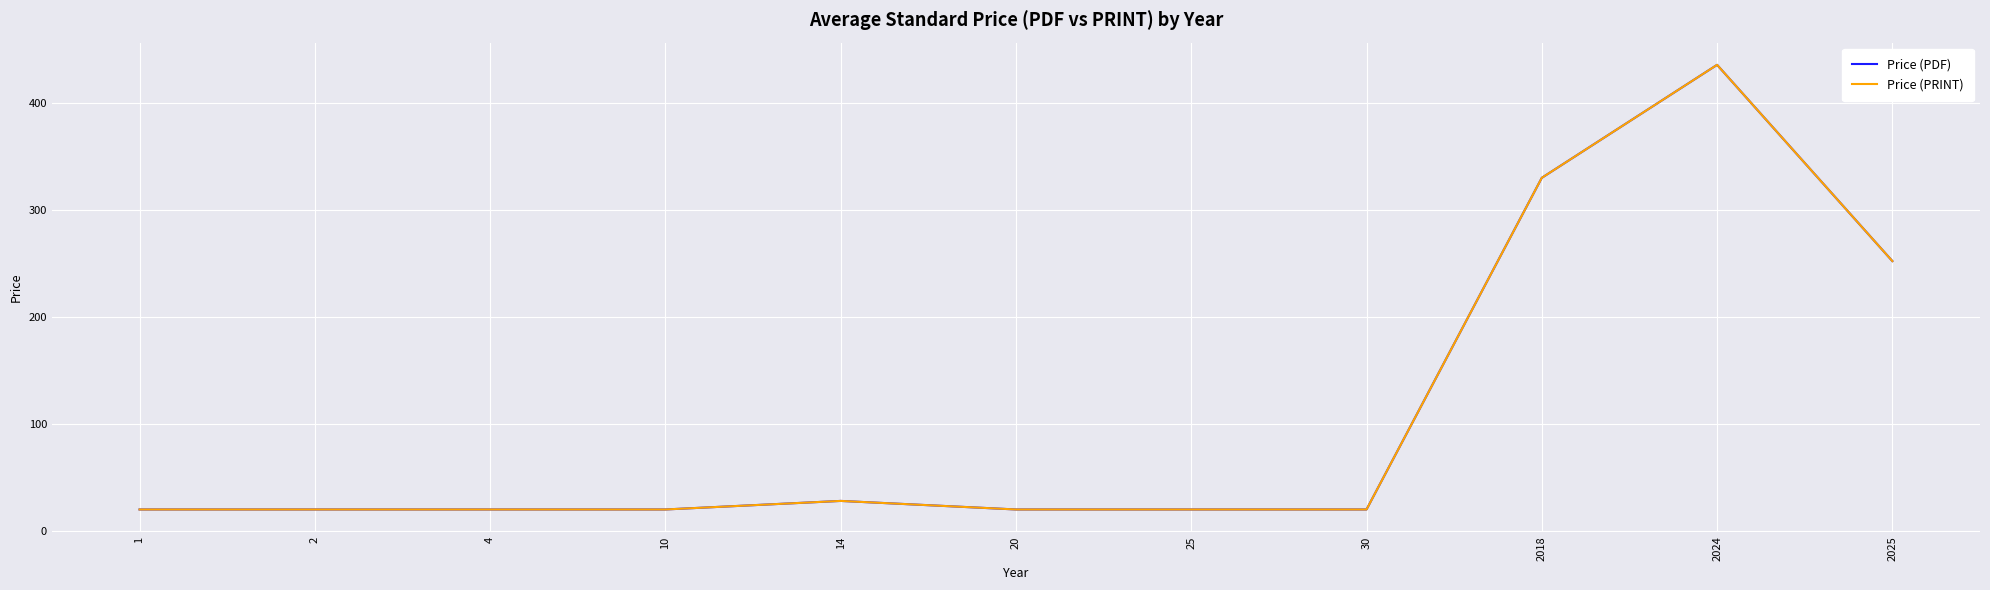

Which category has the lowest value in the Price (PDF) series?

1